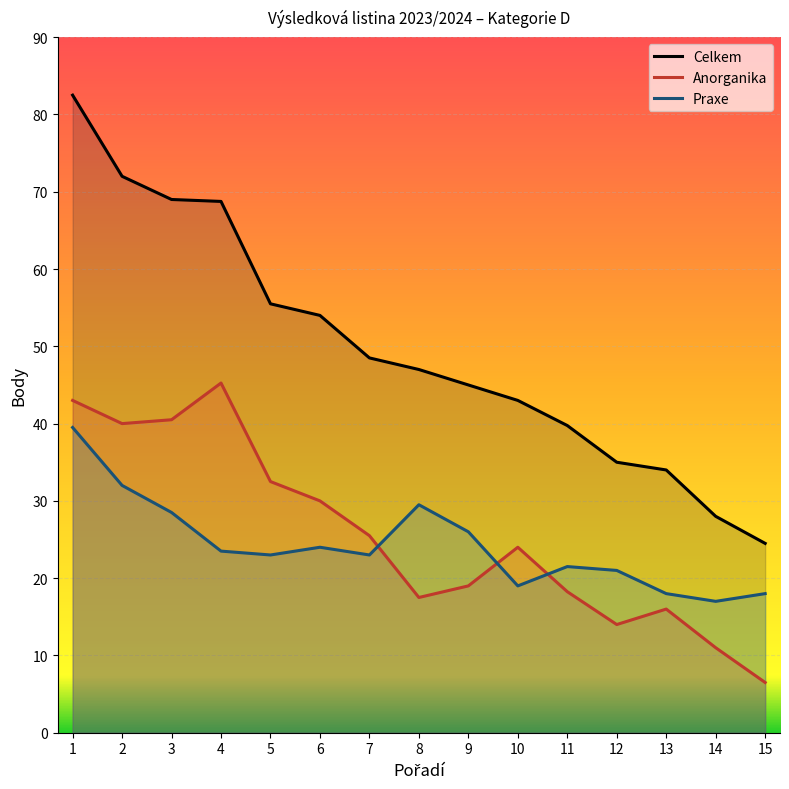

What is the value of the Celkem point at the 14th from the left?

28.0